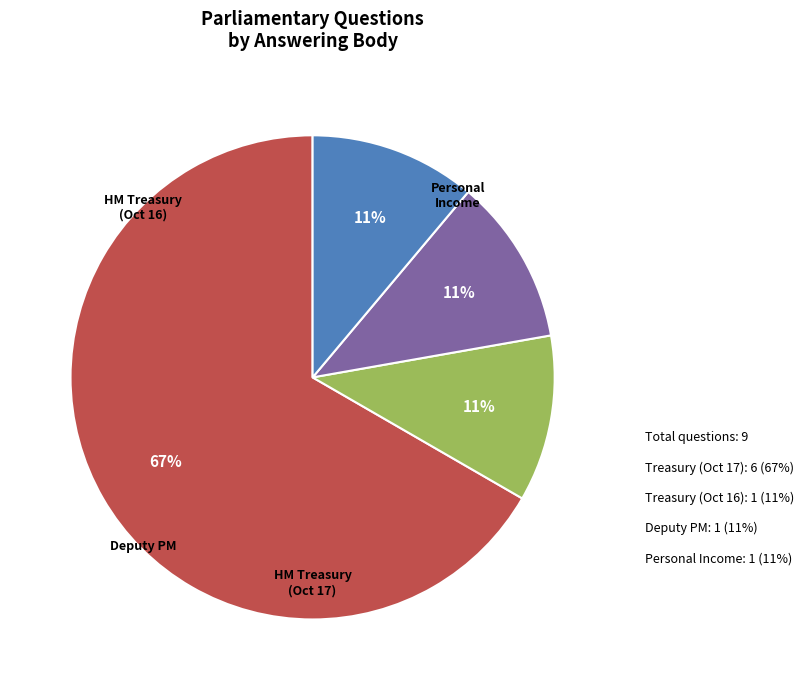

How many segments does this pie chart have?

4